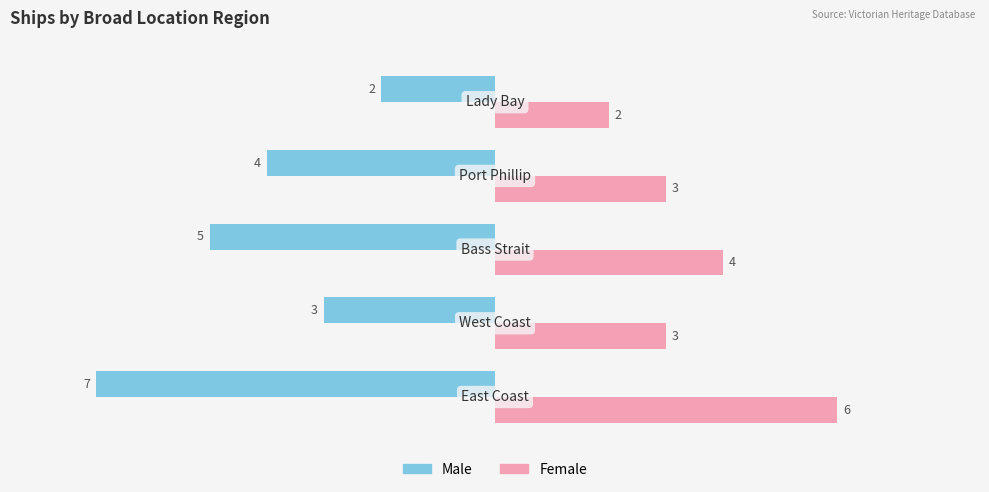

List the series in order of their overall mean, highest first.

Female, Male